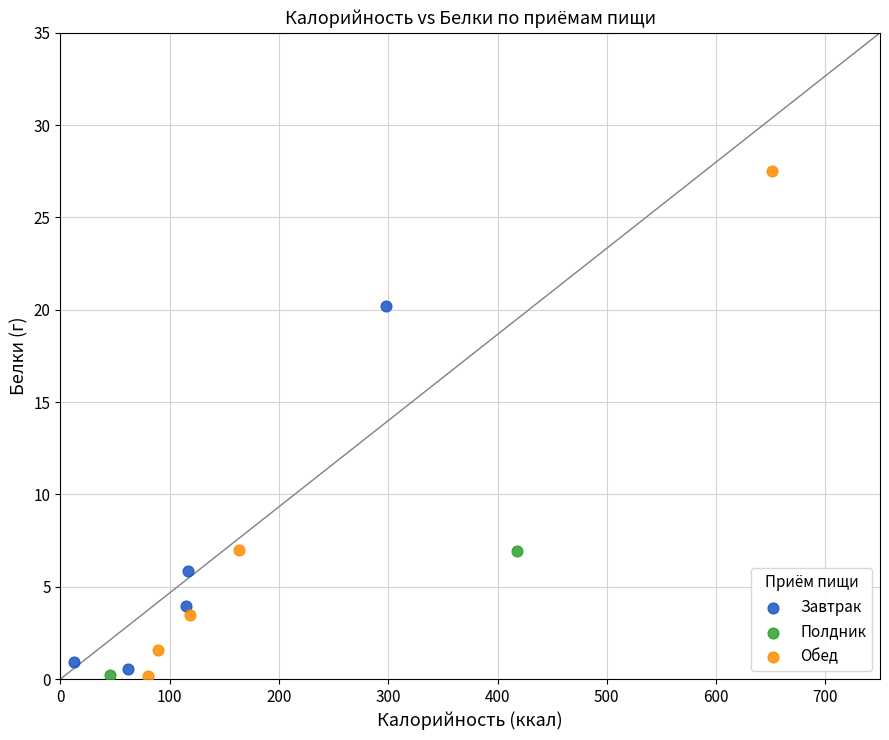

What are all the series names shown in the legend?

Завтрак, Полдник, Обед